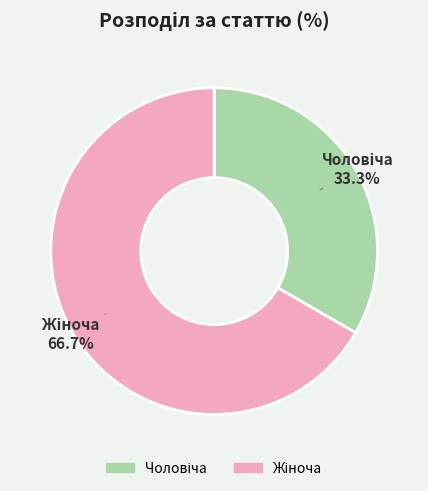

How many segments does this pie chart have?

2